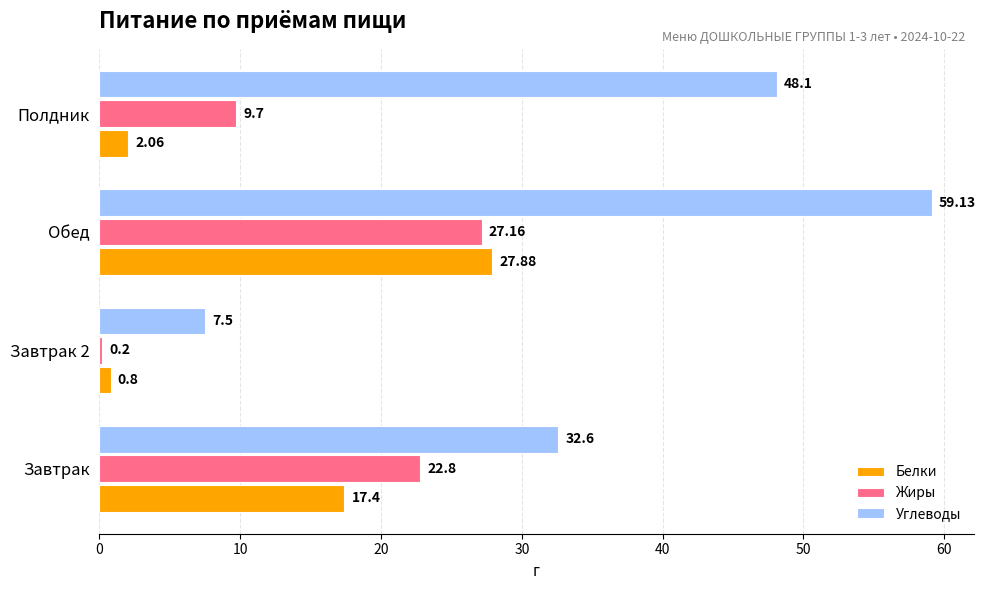

At which category is the sum across all series the highest?

Обед